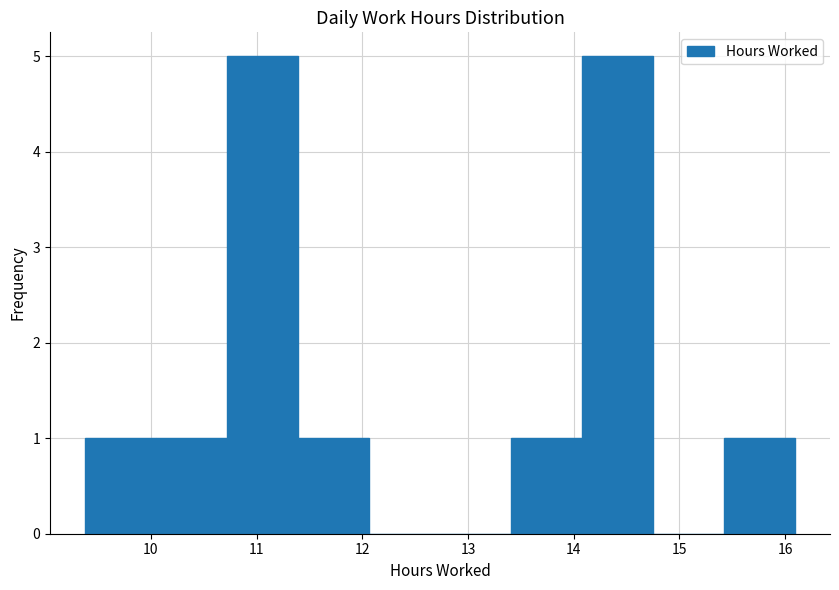

Reading left to right, list every bar in this chart as the range it spans on the x-axis followed by its height. Neither the bar edges nor the heights are printed on the chart, so give them approximately, as read against the axes.

9.4 to 10.1: 1
10.1 to 10.7: 1
10.7 to 11.4: 5
11.4 to 12.1: 1
12.1 to 12.7: 0
12.7 to 13.4: 0
13.4 to 14.1: 1
14.1 to 14.7: 5
14.7 to 15.4: 0
15.4 to 16.1: 1